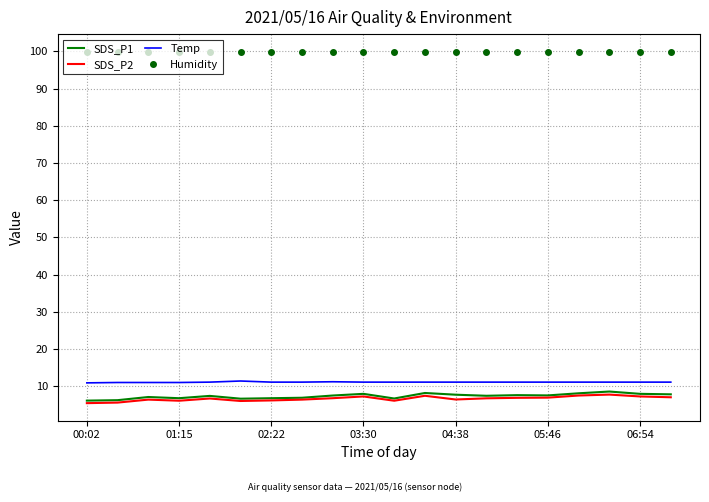

True or false: Humidity and SDS_P1 cross at least once.

False